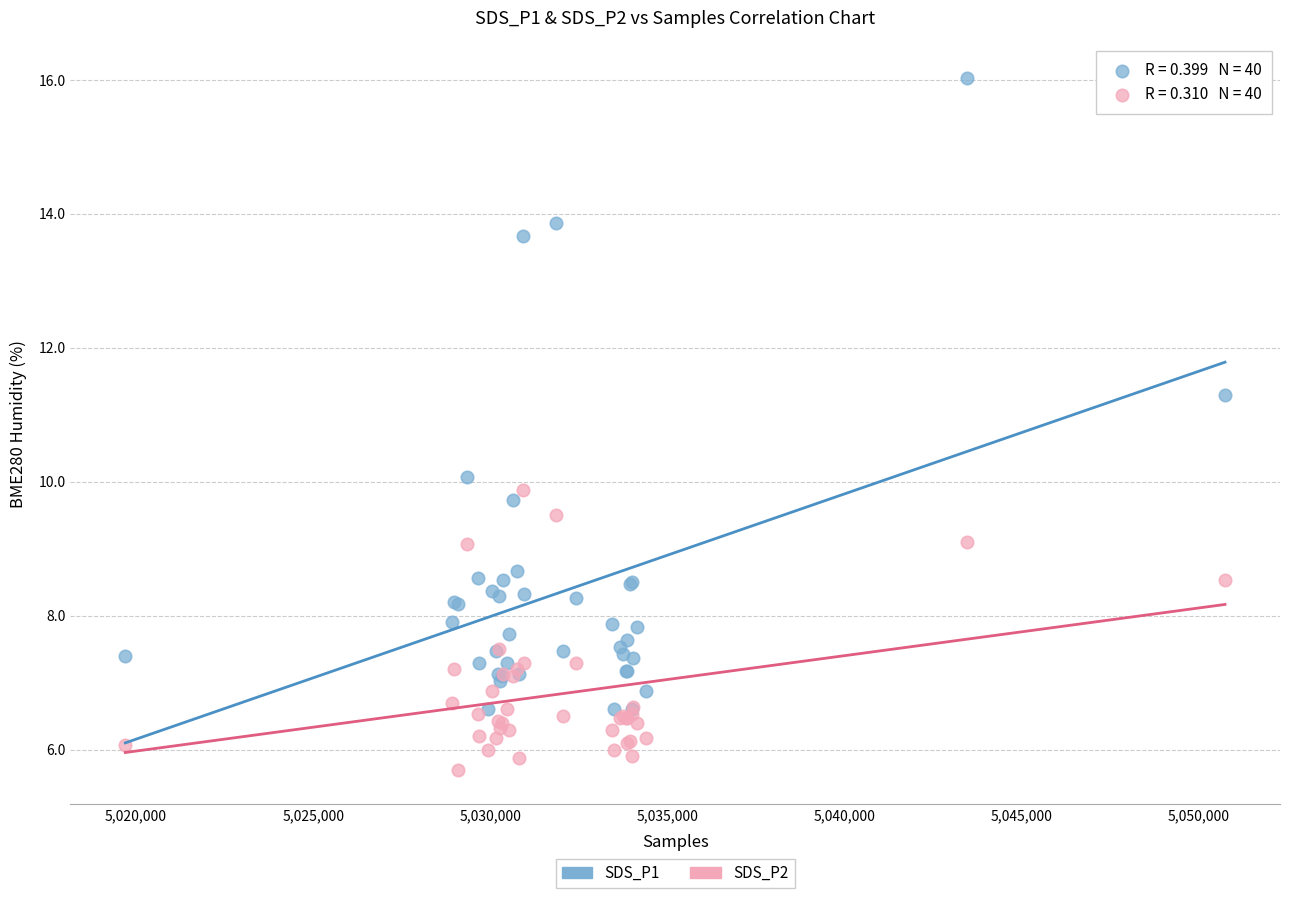

In the SDS_P1 series, what Y value is closest to 11?

11.3